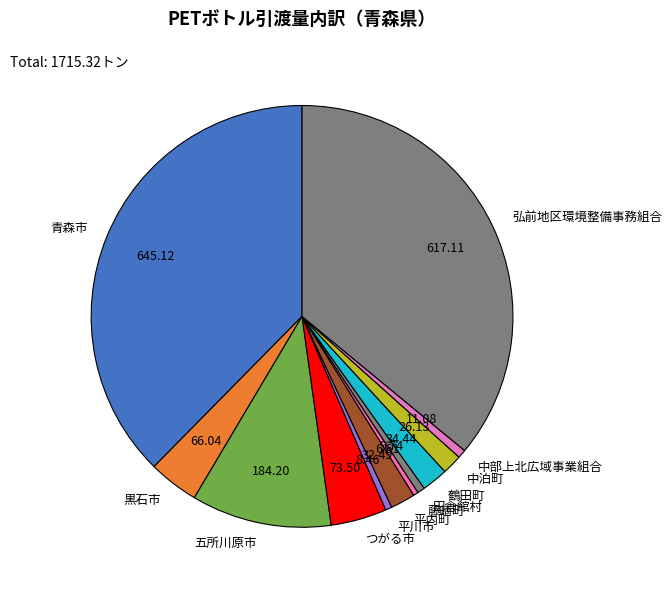

Which category has the biggest portion of the pie?

青森市